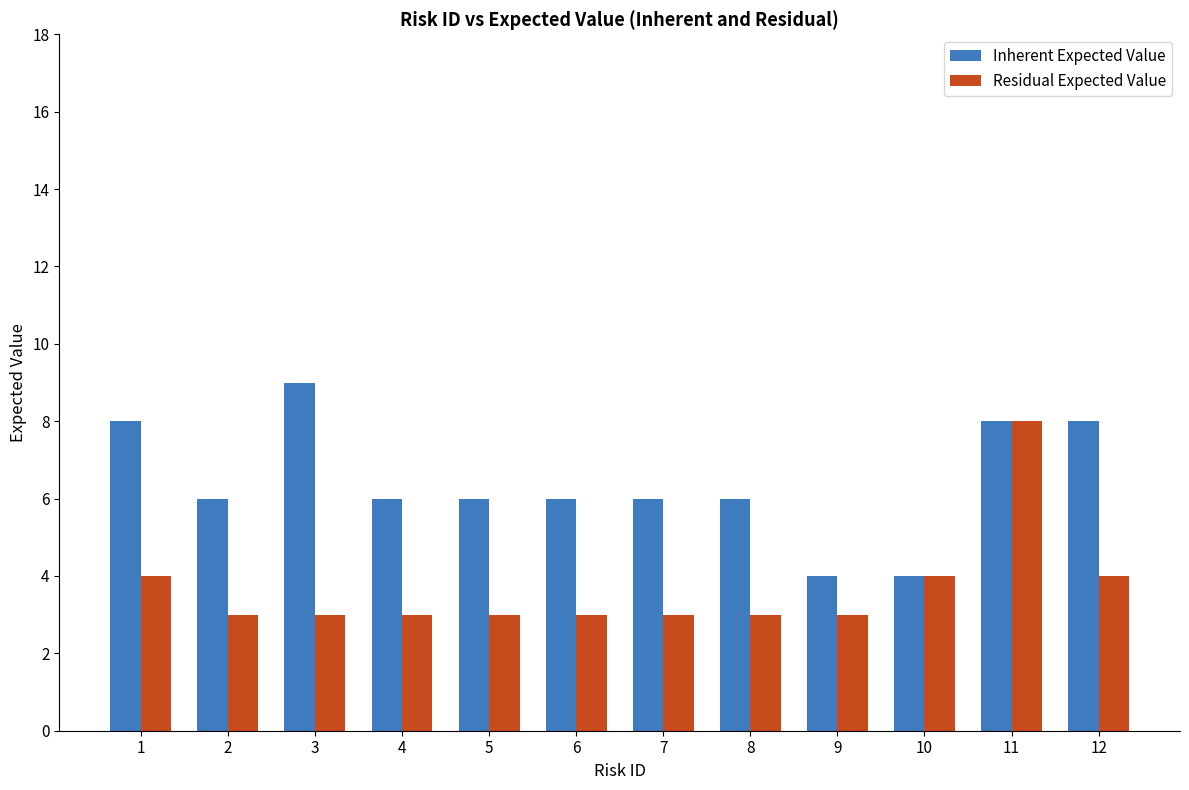

What is the highest value of the Residual Expected Value series?

8